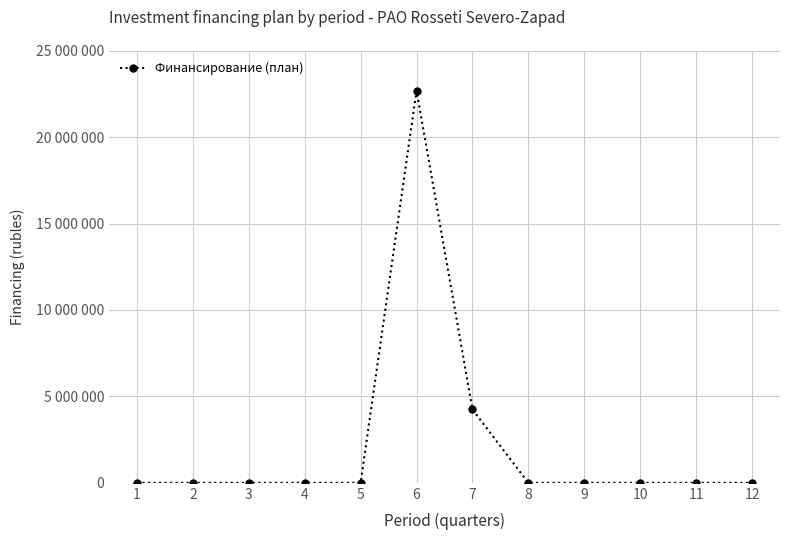

Between 6 and 11, which is larger?

6